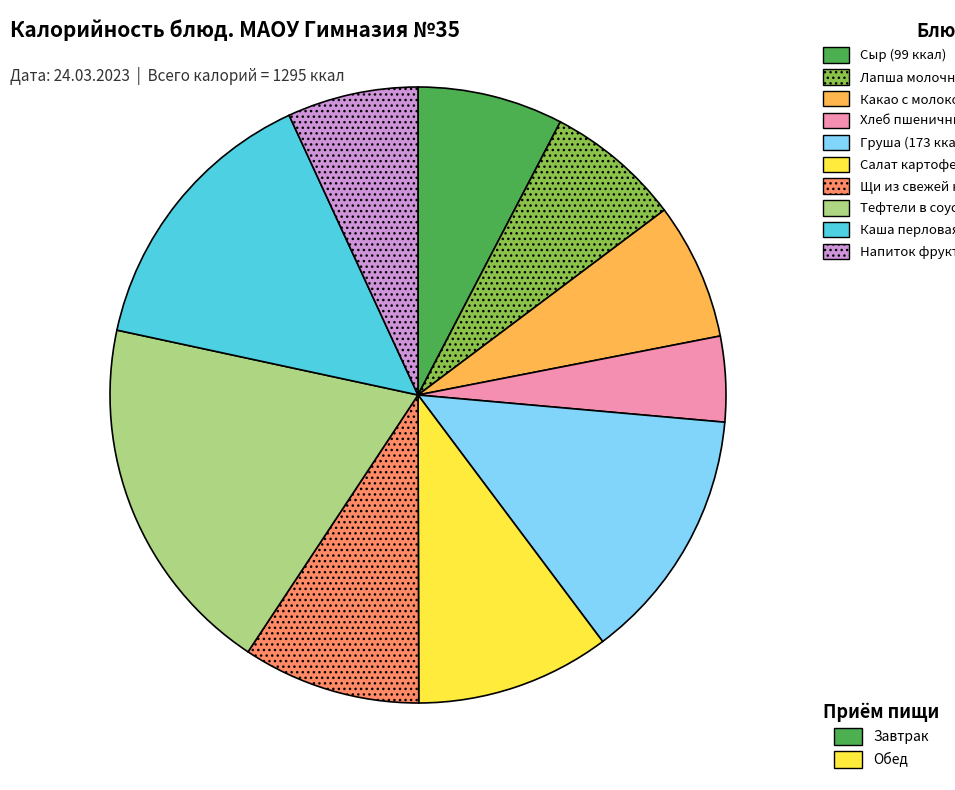

Does any single category account for the majority?

No